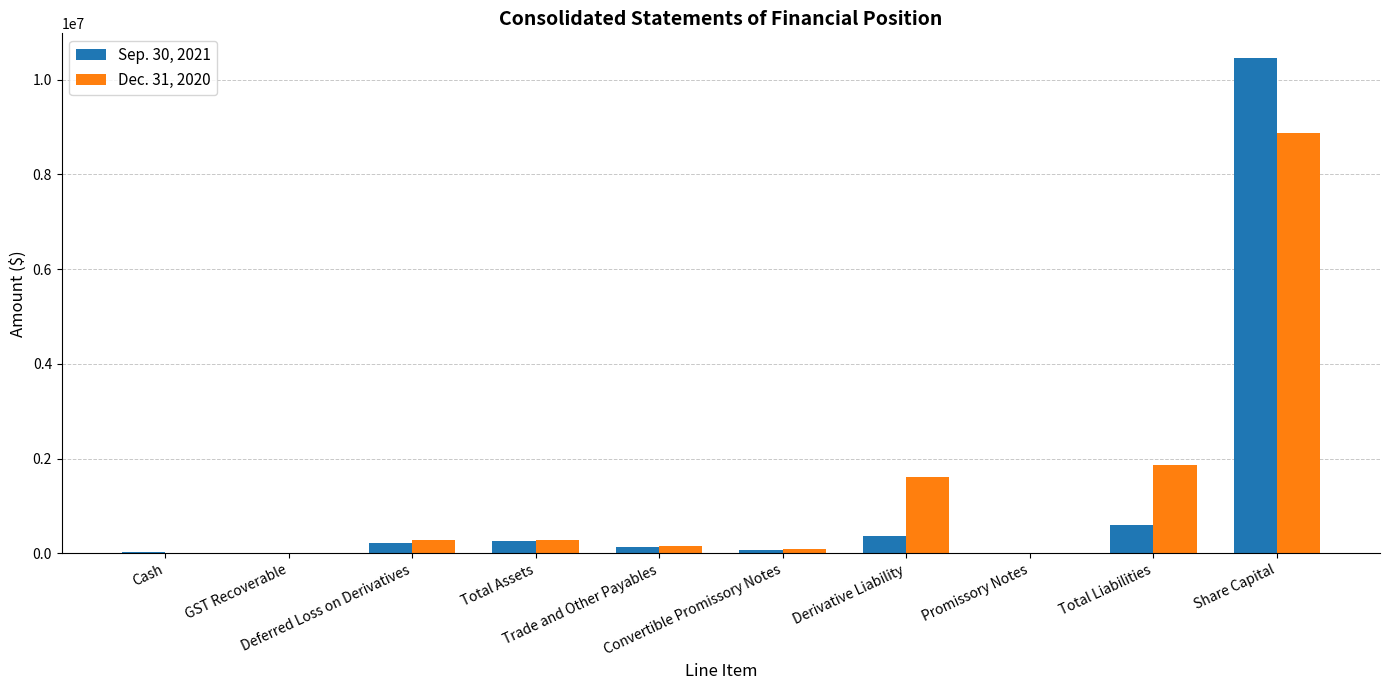

What is the greatest value displayed?

10453072